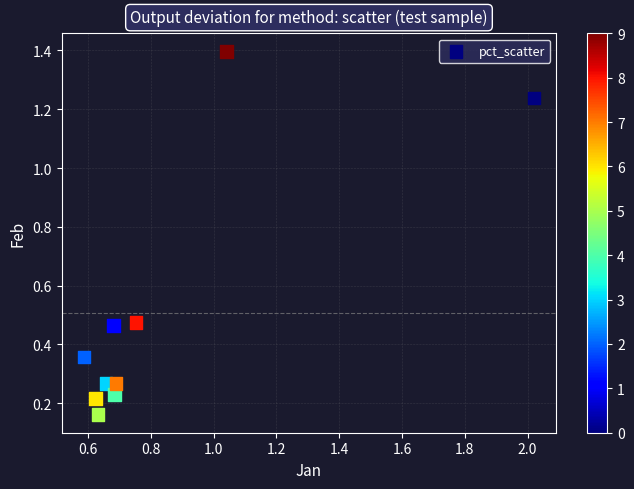

What is the range of X values (max minus min)?

1.4